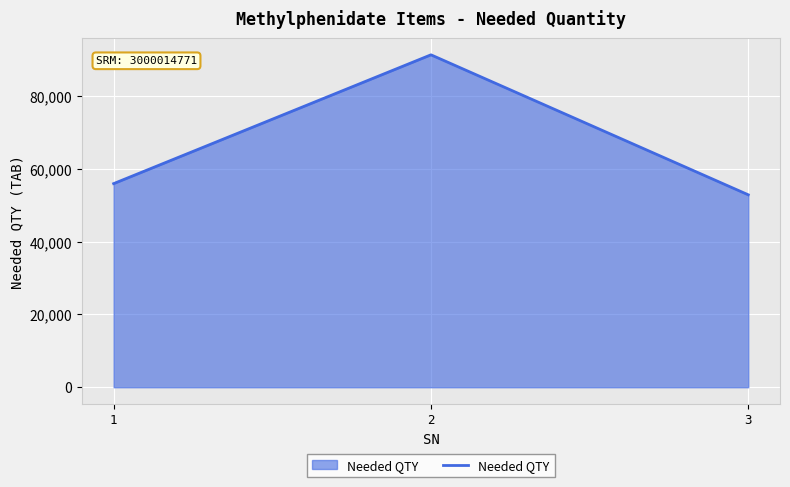

The chart shows a value of 55953 at 1. True or false?

True